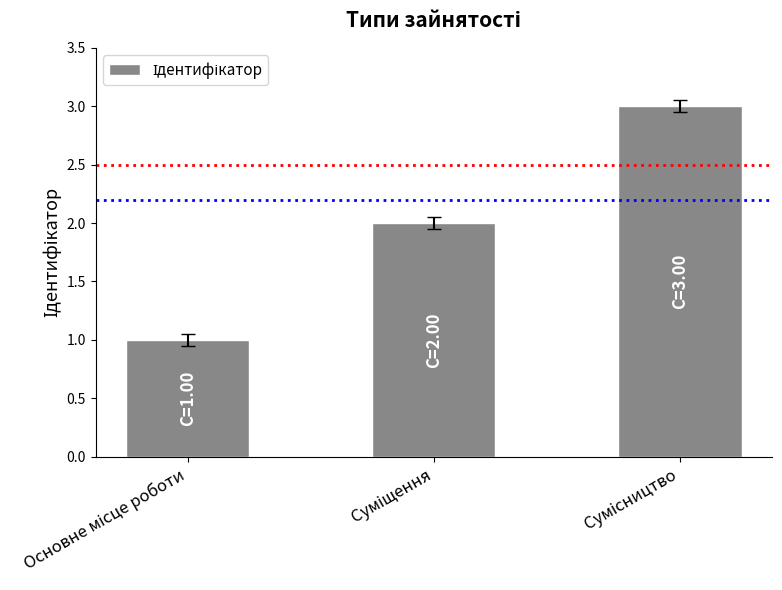

What is the smallest value displayed?

1